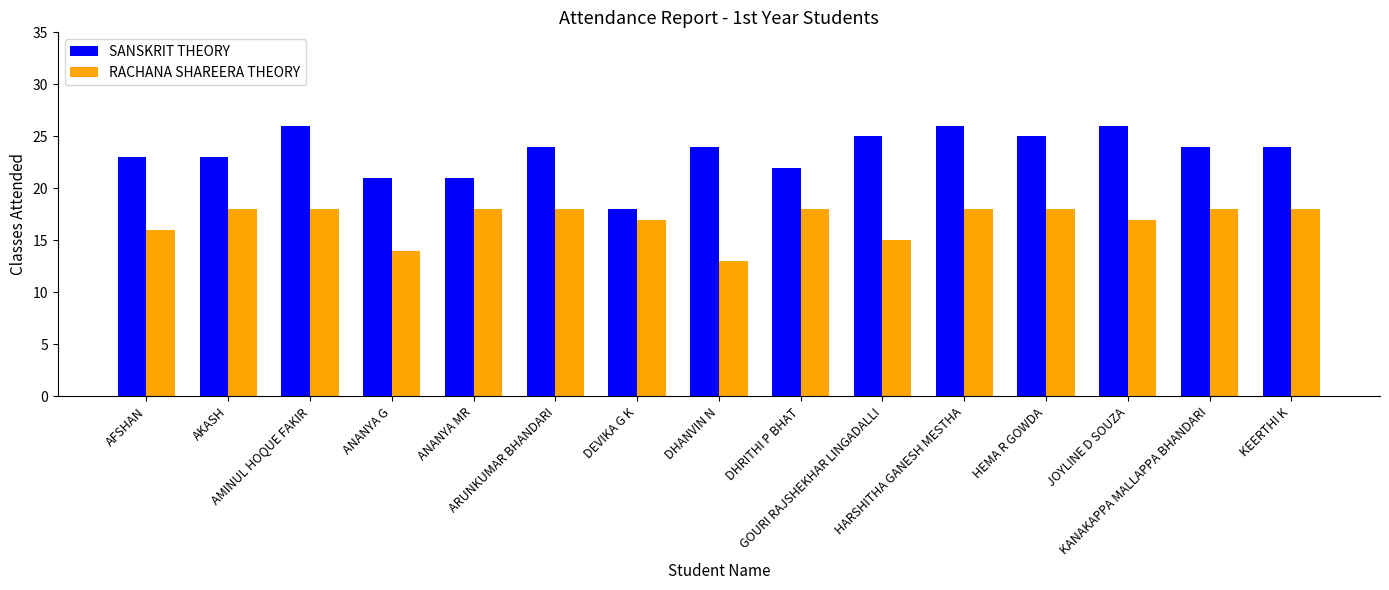

What is the lowest value of the SANSKRIT THEORY series?

18